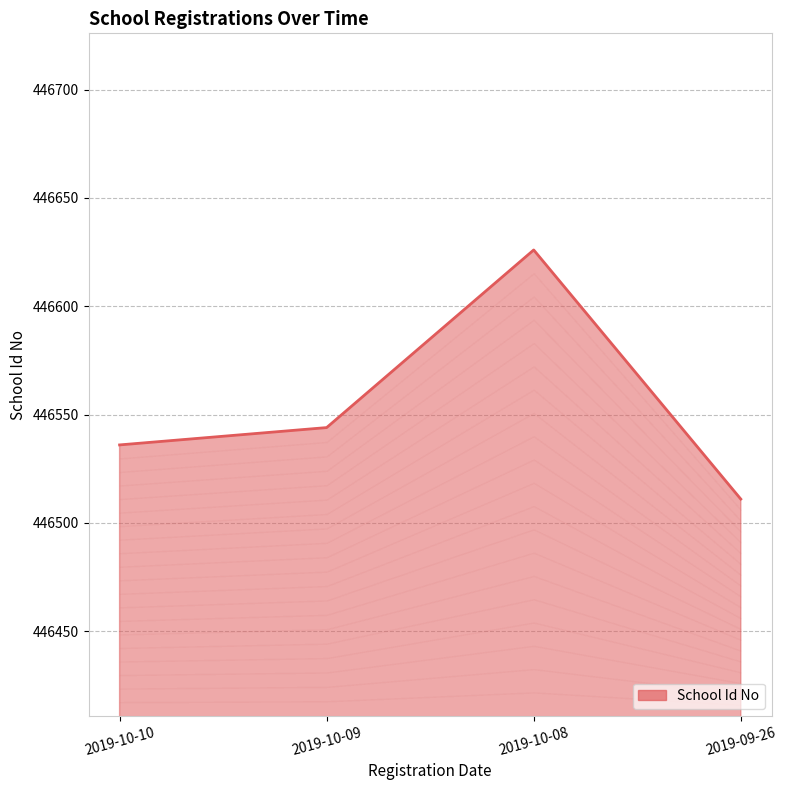

True or false: there are more than 1 points higher than both neighbors.

False